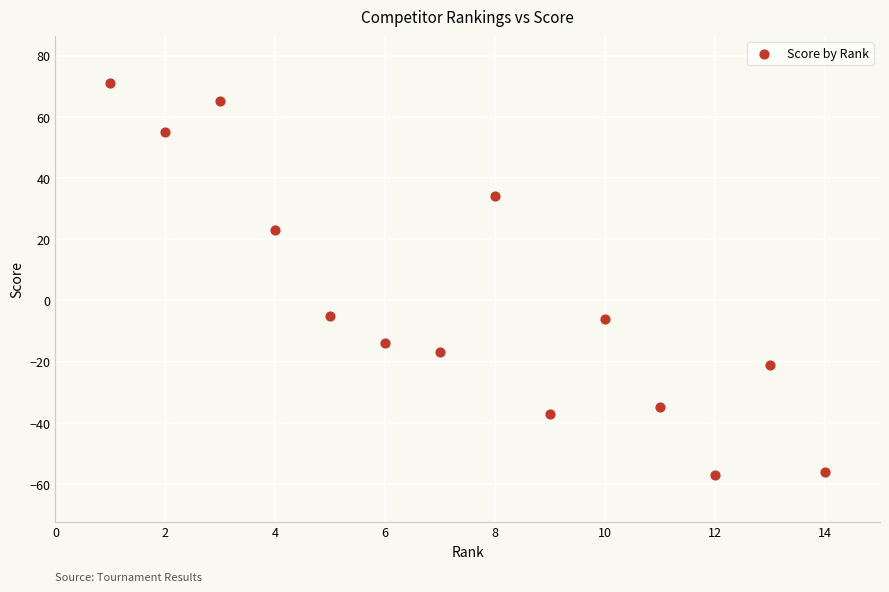

List the coordinates of all points as (Y, X) pairs, reading left to right.

(71, 1)  (55, 2)  (65, 3)  (23, 4)  (-5, 5)  (-14, 6)  (-17, 7)  (34, 8)  (-37, 9)  (-6, 10)  (-35, 11)  (-57, 12)  (-21, 13)  (-56, 14)